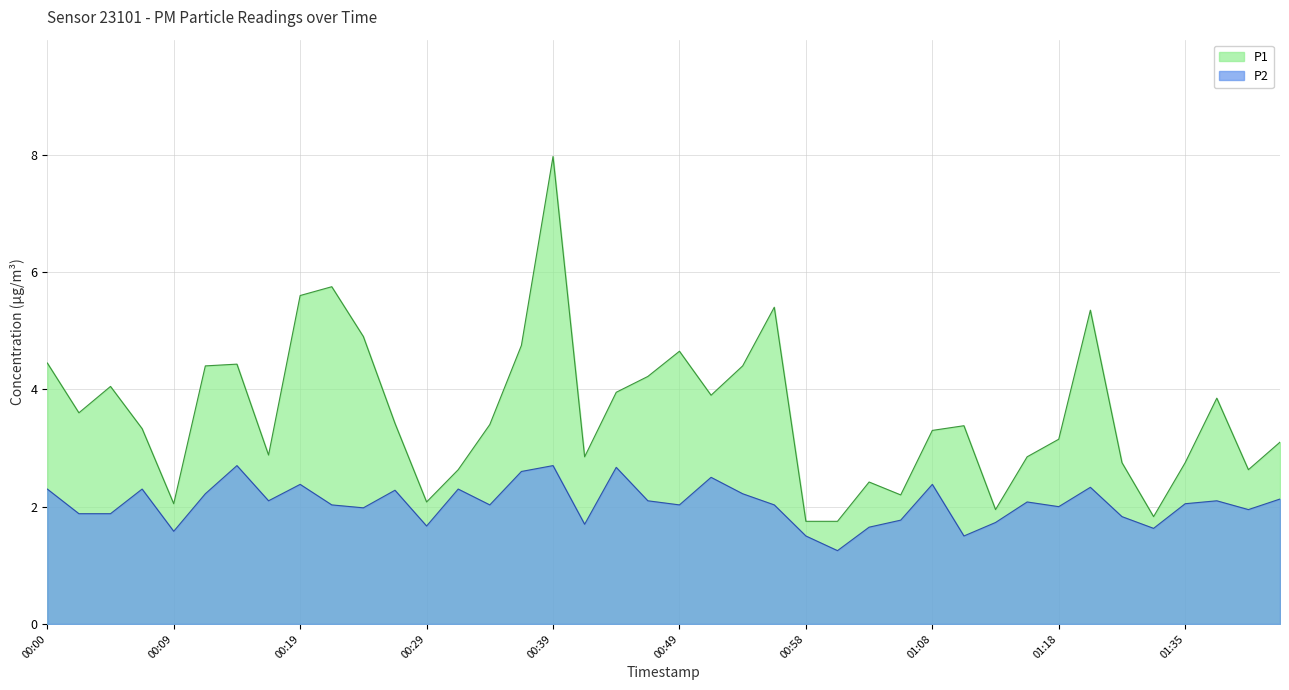

What is the maximum value shown in the chart?

8.0